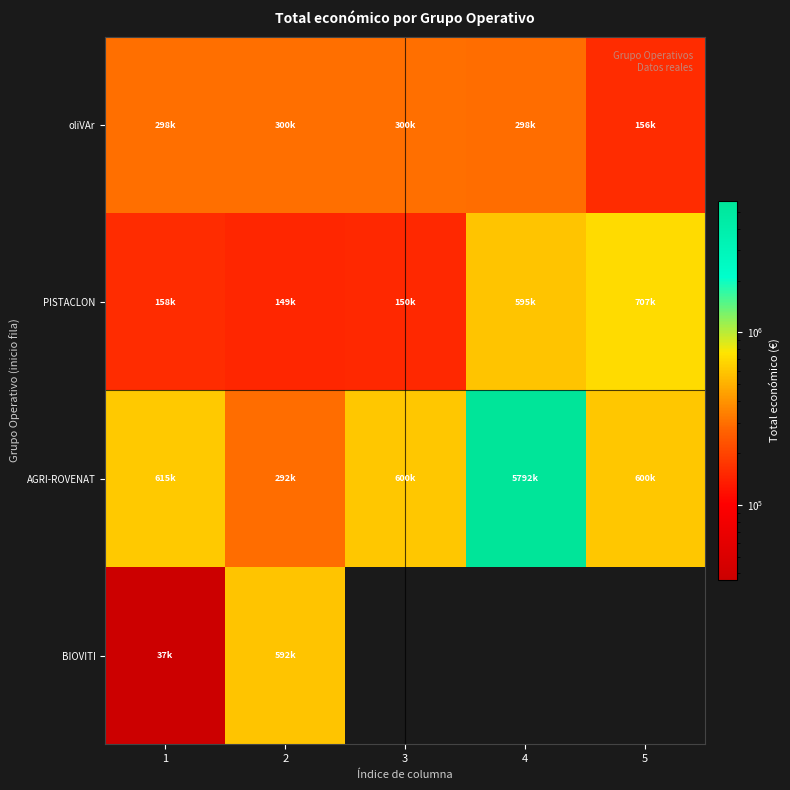

What is the difference between the maximum and second lowest values in the AGRI-ROVENAT series?

5192415.0